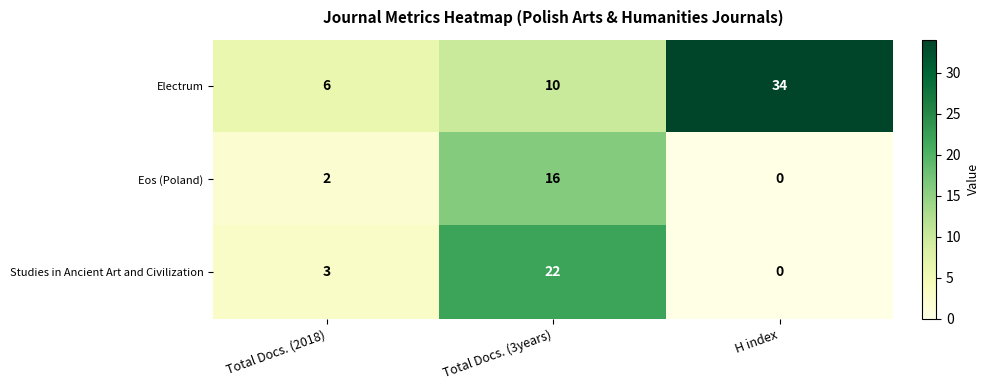

At which category is the sum across all series the highest?

Total Docs. (3years)